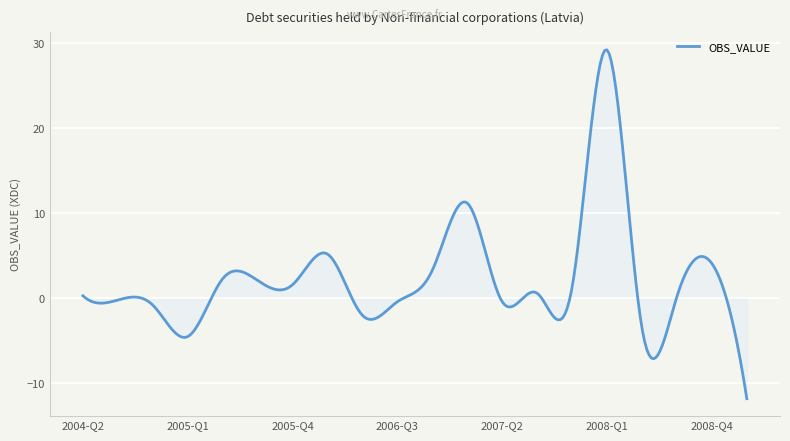

What is the maximum value shown in the chart?

29.2